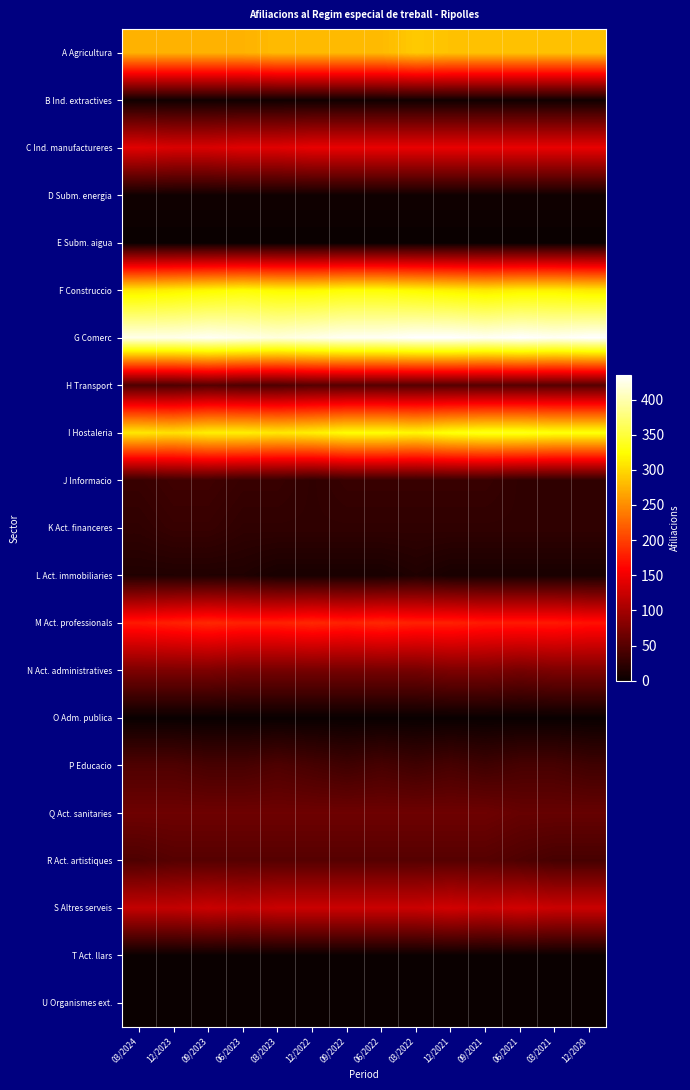

At how many categories does at least one series exceed 70?

14